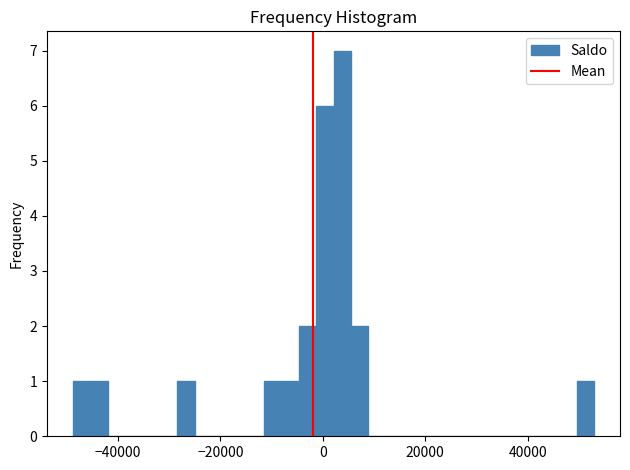

Read against the x-axis, roughly where is the centre of the tallest bar?

4000